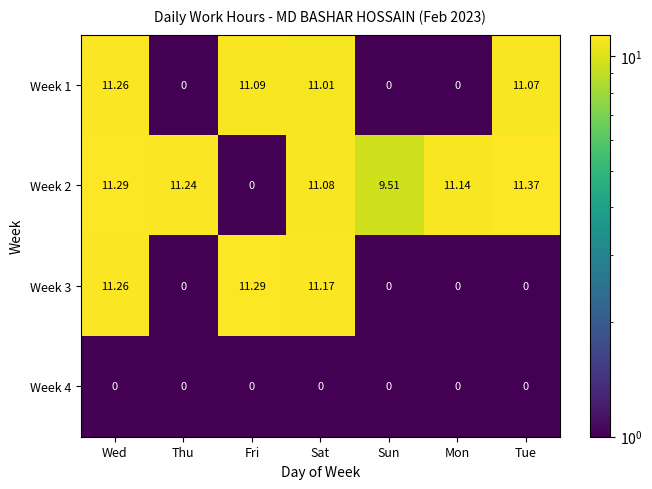

At which label is Week 2 closest to 5?

Sun